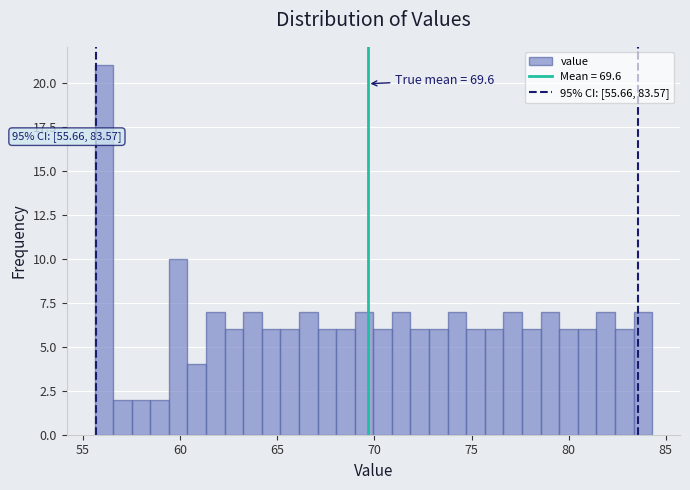

Read against the x-axis, roughly where is the centre of the tallest bar?

56.0